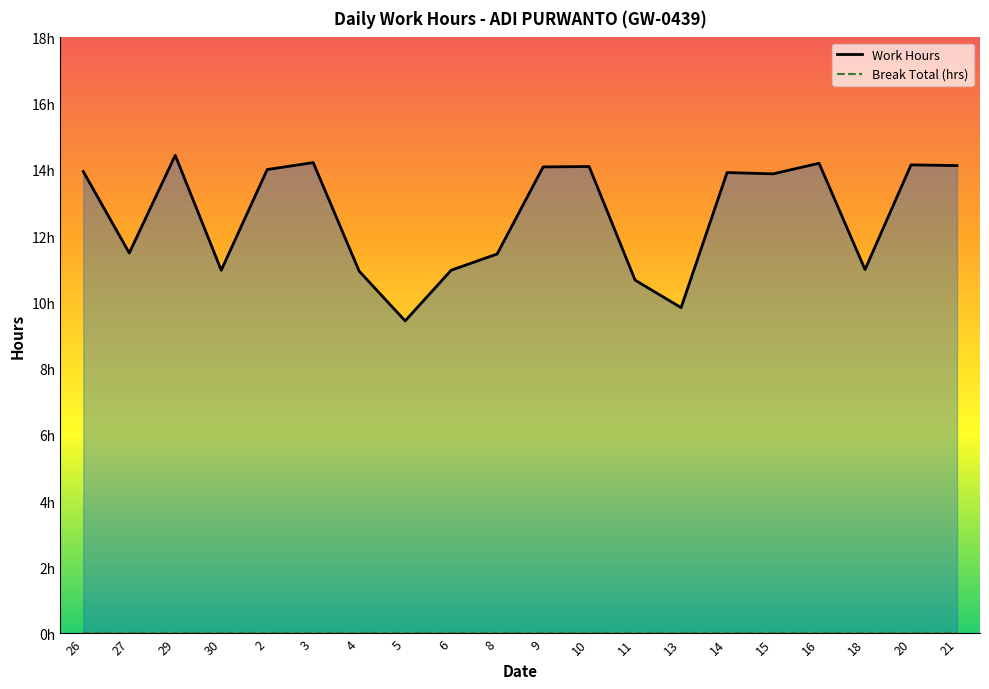

True or false: Work Hours and Break Total (hrs) intersect in this chart.

False